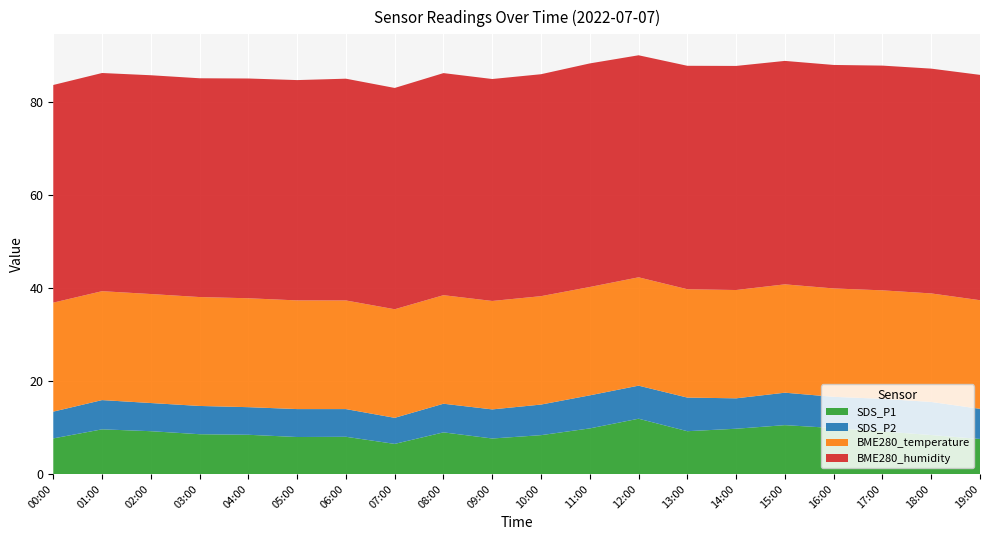

Reading right to left, what are all the values shown in this chart?

SDS_P1: 7.5	8.4	9.2	9.9	10.5	9.7	9.2	11.9	9.8	8.3	7.6	8.9	6.5	8.0	8.0	8.4	8.6	9.2	9.6	7.7
SDS_P2: 6.5	7.1	7.0	6.7	7.0	6.5	7.2	7.1	7.1	6.6	6.2	6.2	5.6	6.0	6.0	5.9	6.1	6.0	6.3	5.8
BME280_temperature: 23.3	23.3	23.3	23.3	23.3	23.3	23.3	23.3	23.3	23.3	23.3	23.3	23.3	23.3	23.3	23.4	23.4	23.4	23.4	23.4
BME280_humidity: 48.4	48.3	48.3	48.0	48.0	48.1	48.0	47.7	48.0	47.7	47.7	47.7	47.5	47.6	47.3	47.2	47.0	47.0	46.9	46.8